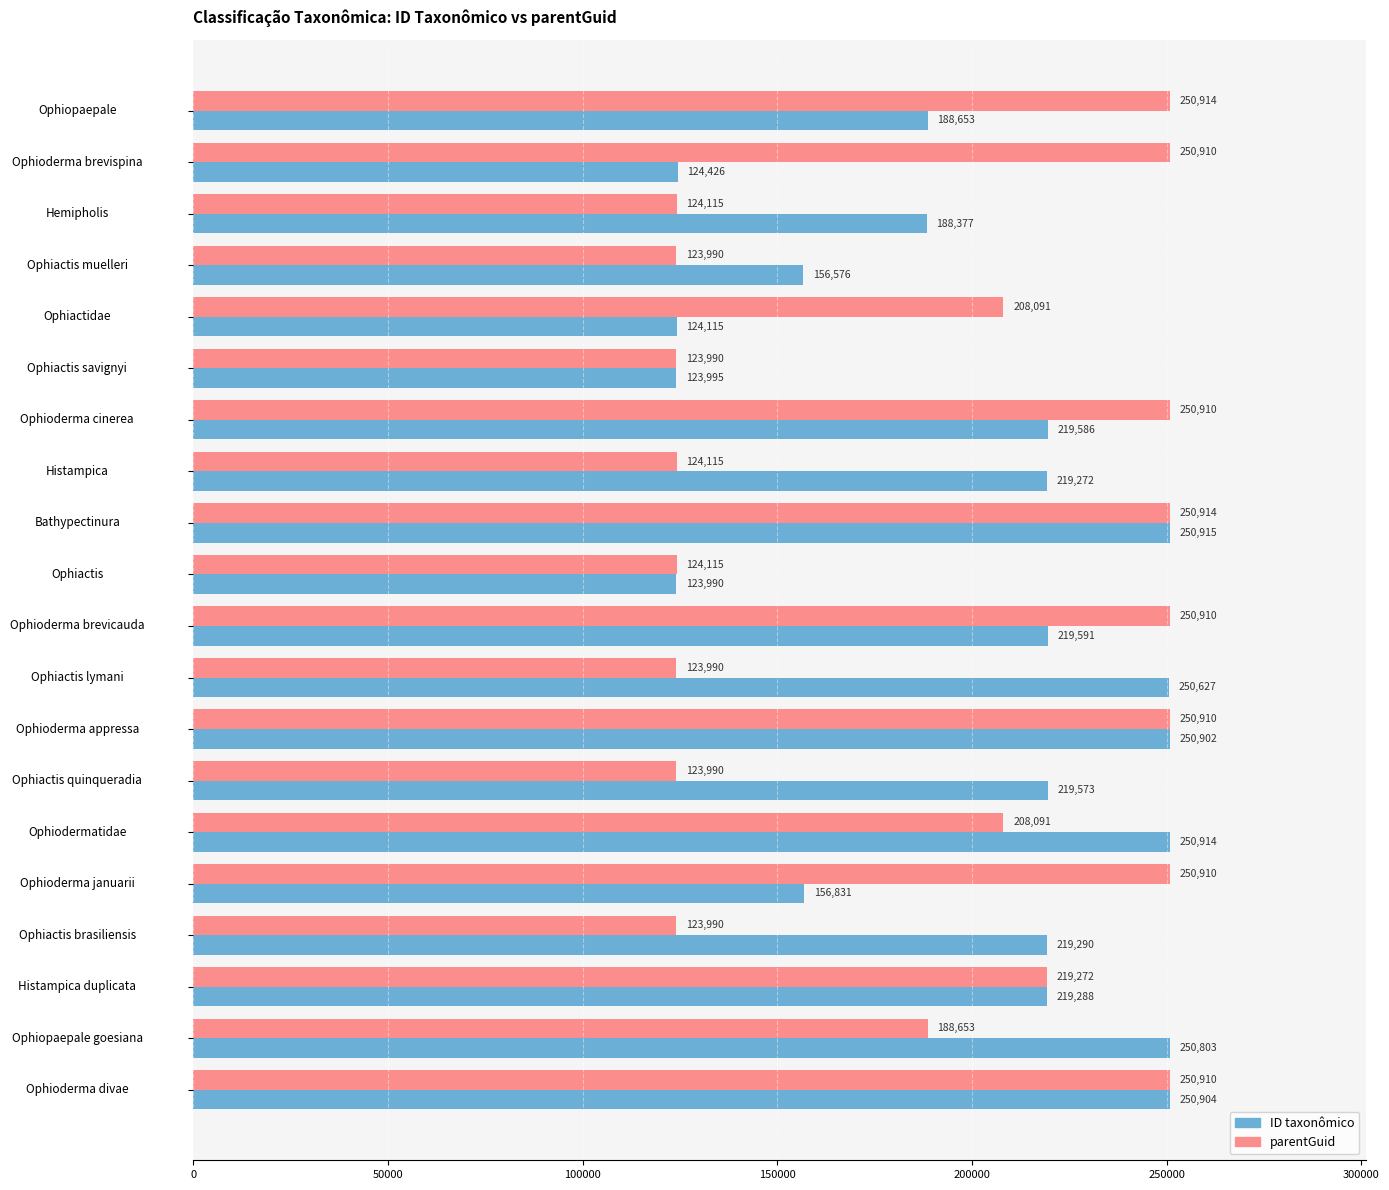

At which label is ID taxonômico closest to 187452?

Hemipholis